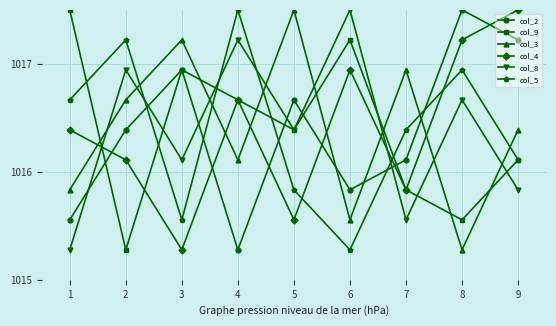

What is the difference between the maximum and minimum values in the col_4 series?

2.2